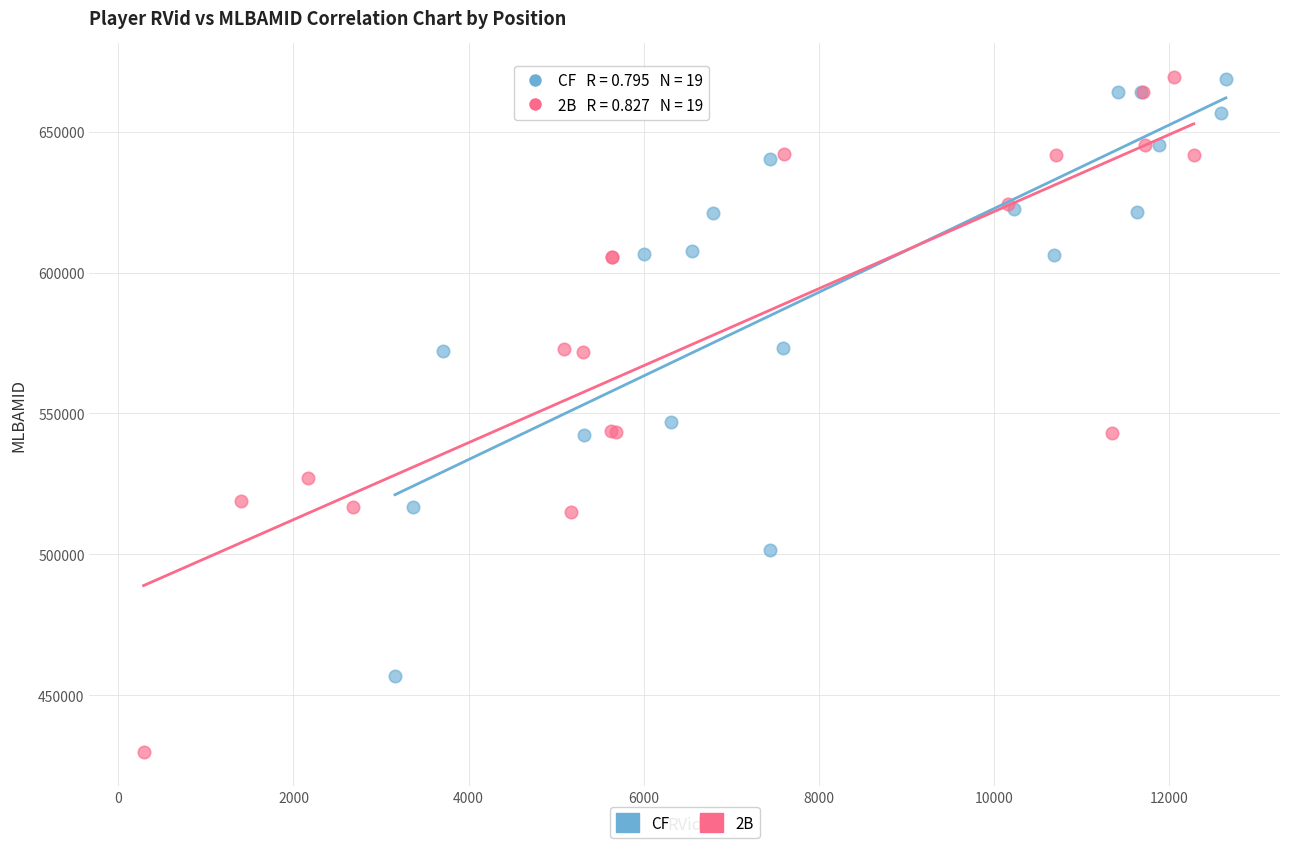

Which series contains the lowest Y value?

2B